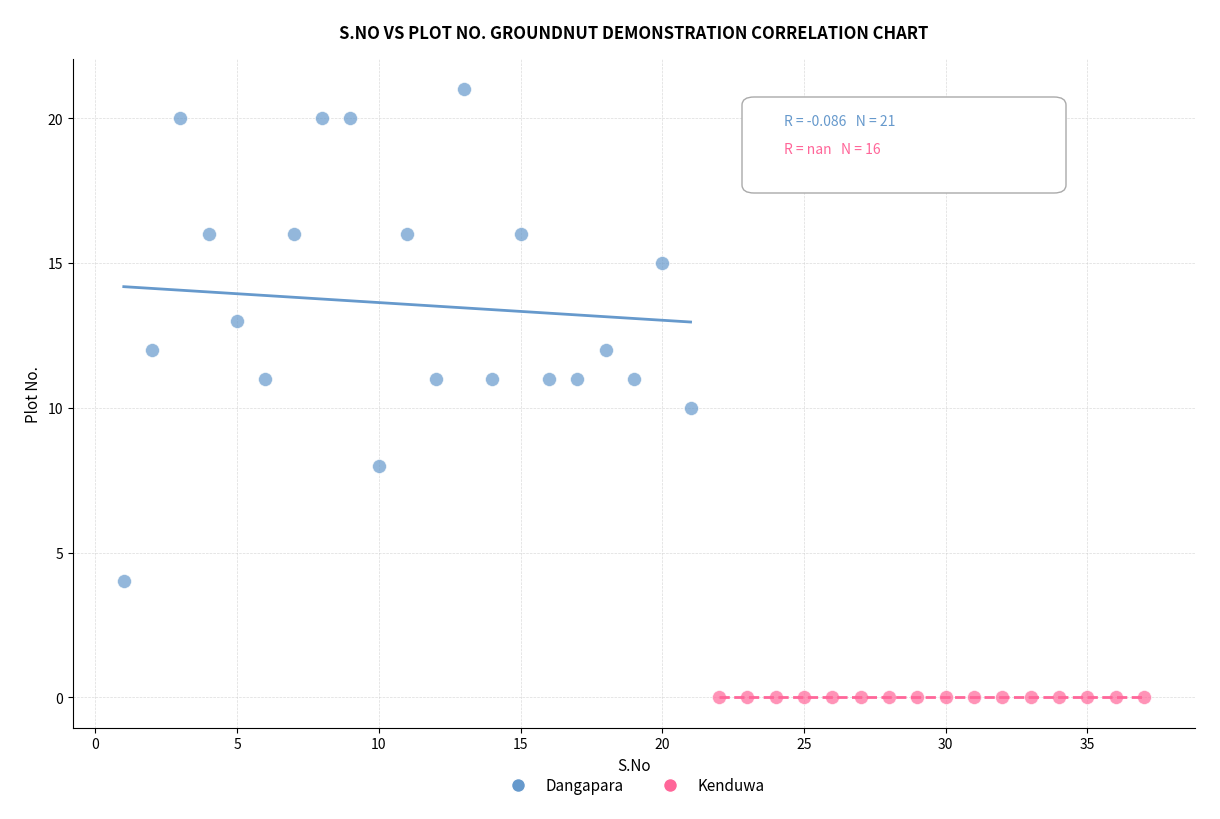

Which series reaches the maximum Y coordinate?

Dangapara